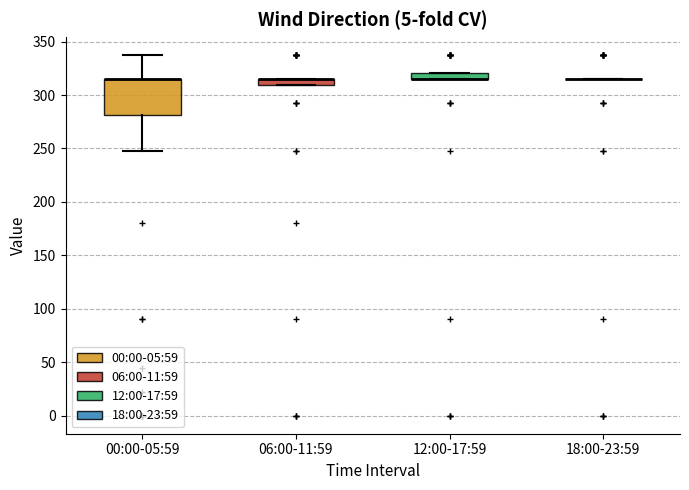

Where is the upper edge of the box for 00:00-05:59 on the y-axis? The values are not printed on the chart, so give them approximately, as read against the axis.

315